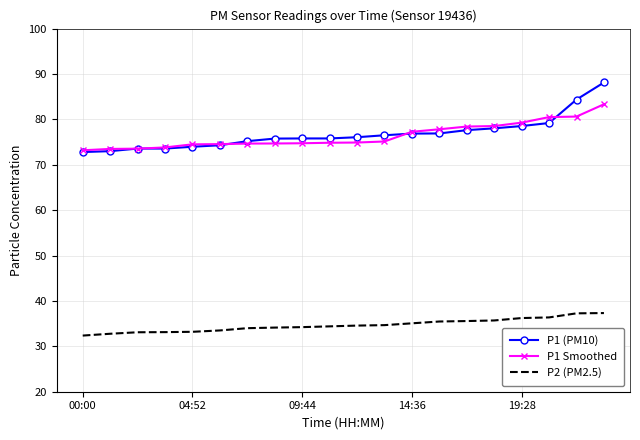

Which series has the largest range (max minus min)?

P1 (PM10)